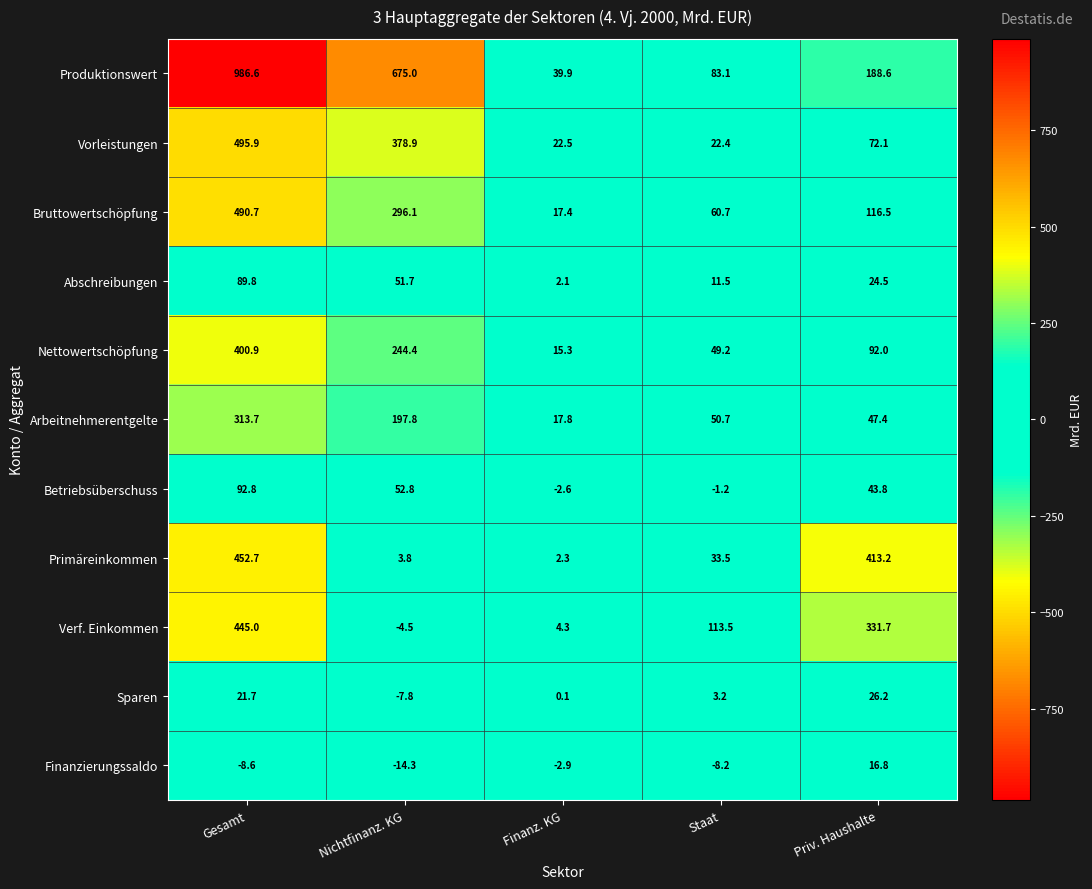

Which series has the widest spread of values?

Produktionswert